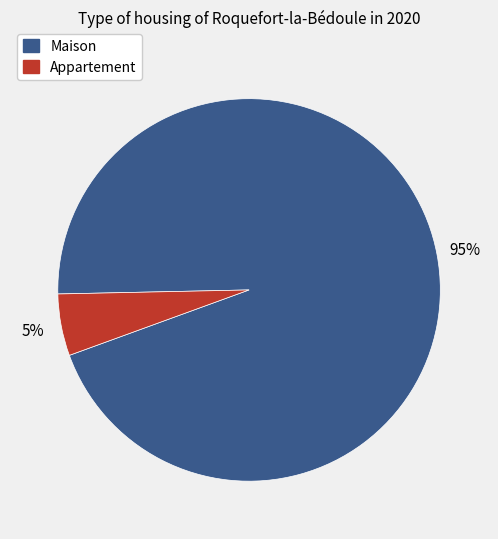

Which category has the biggest portion of the pie?

Maison